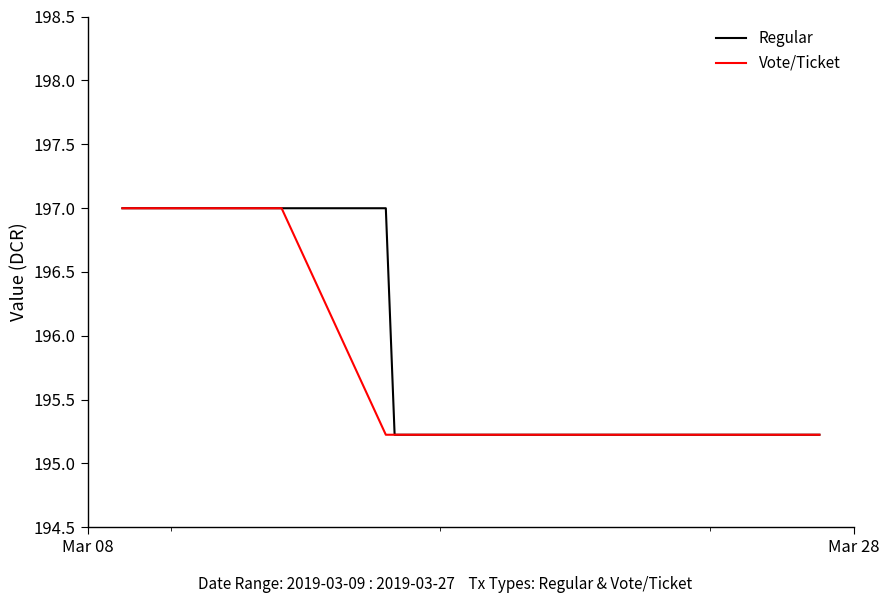

What is the maximum value for Vote/Ticket?

197.0